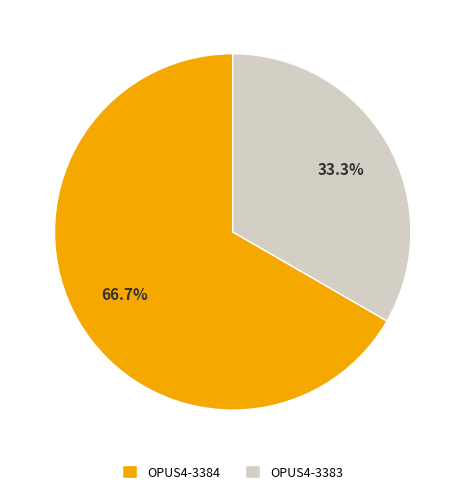

Which category has the biggest portion of the pie?

OPUS4-3384